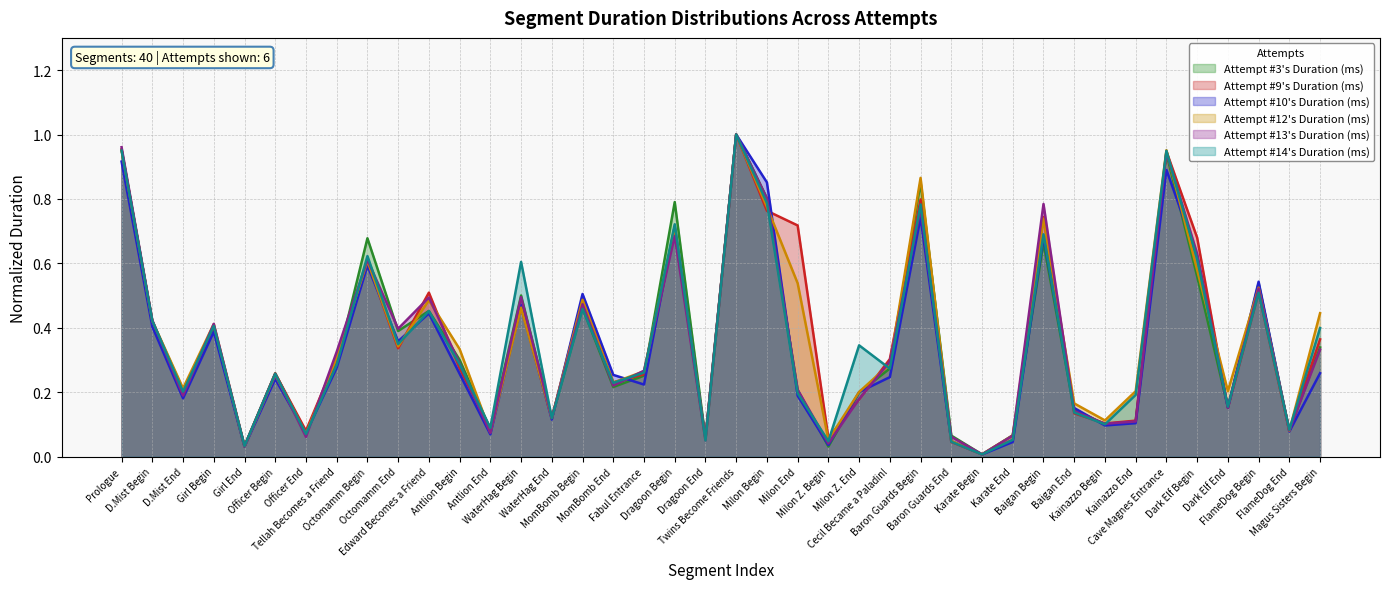

The value of Attempt #9's Duration (ms) at FlameDog Begin is 0.3. True or false?

False